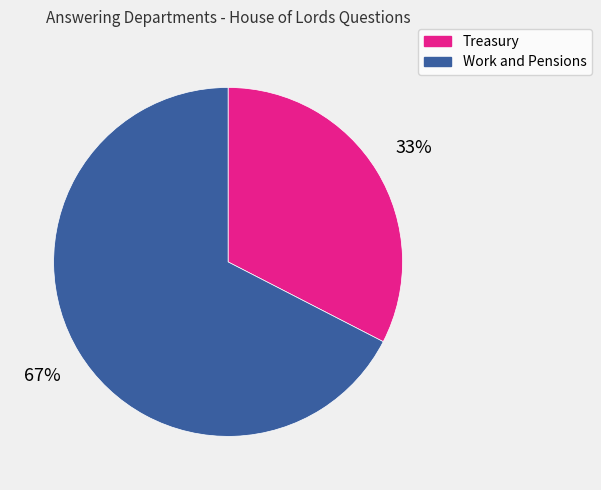

What is the largest slice in the pie chart?

Work and Pensions